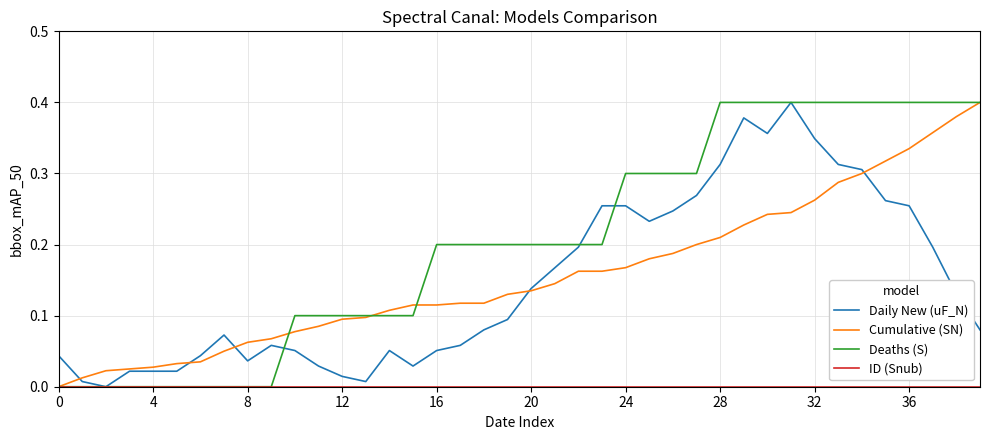

Which series has the largest total across all categories?

Deaths (S)